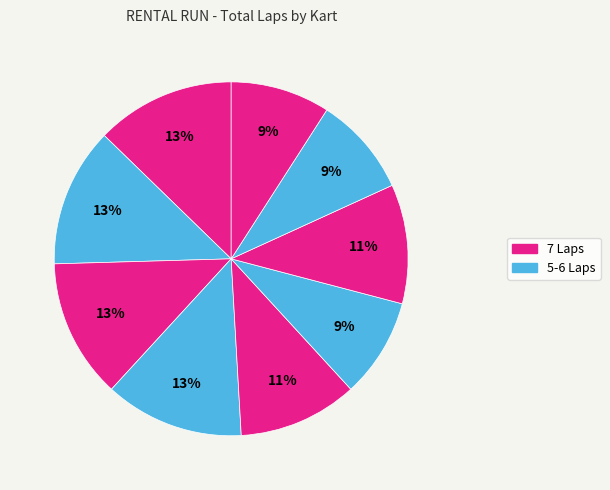

How many slices are in this pie chart?

9